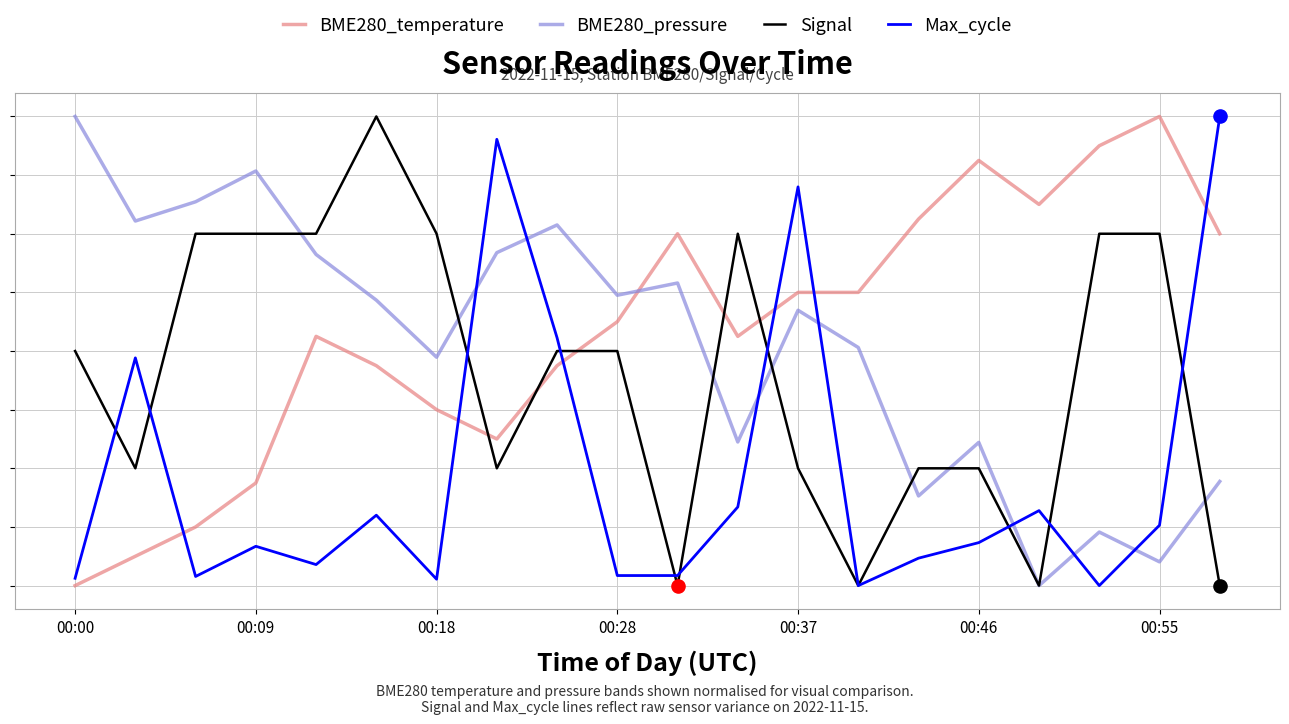

At which category is the sum across all series the highest?

00:37